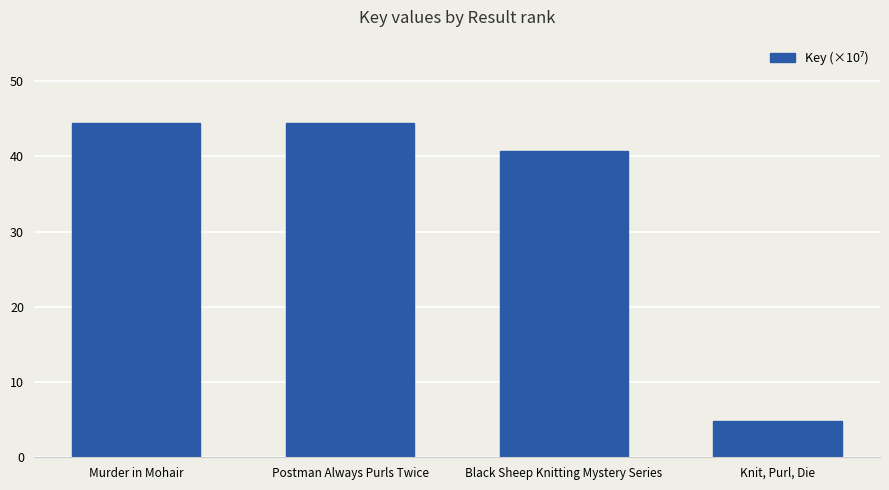

How many data points are above 44?

2